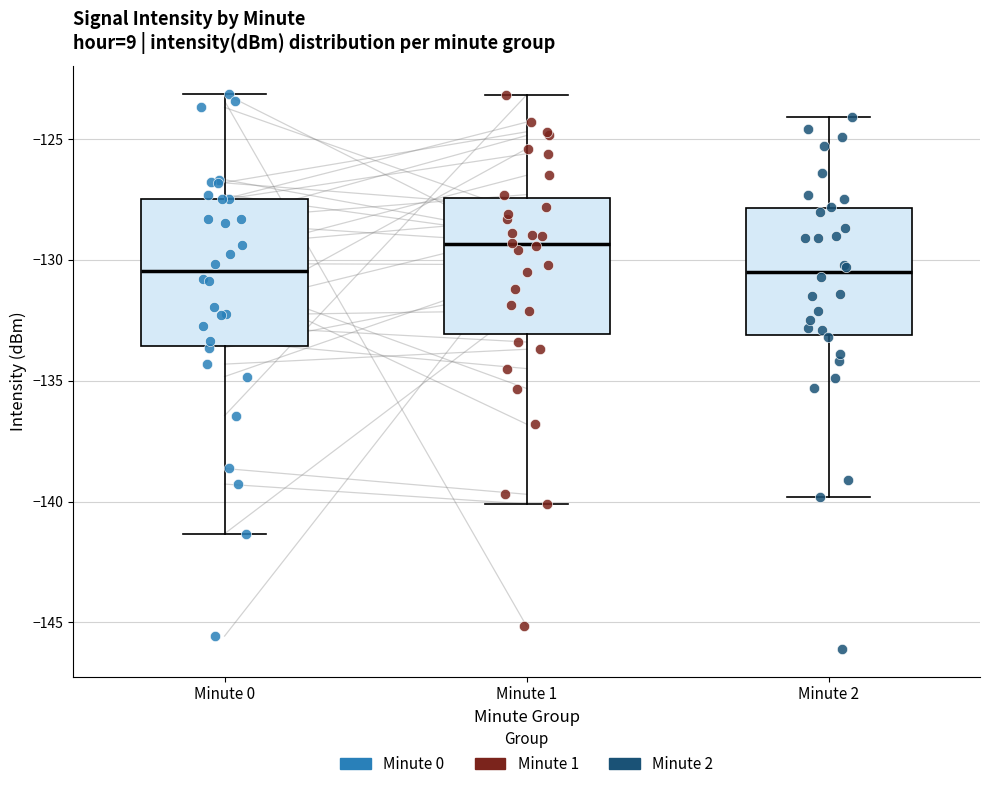

Reading left to right, read every box against the y-axis: the position of its median line, the range the box covers, and the ends of its whiskers. The values are not printed on the chart, so give them approximately, as read against the axis.

Minute 0: median -130.5, box -133.5 to -127.5, whiskers -141.5 to -123.0
Minute 1: median -129.5, box -133.0 to -127.5, whiskers -140.0 to -123.0
Minute 2: median -130.5, box -133.0 to -128.0, whiskers -140.0 to -124.0